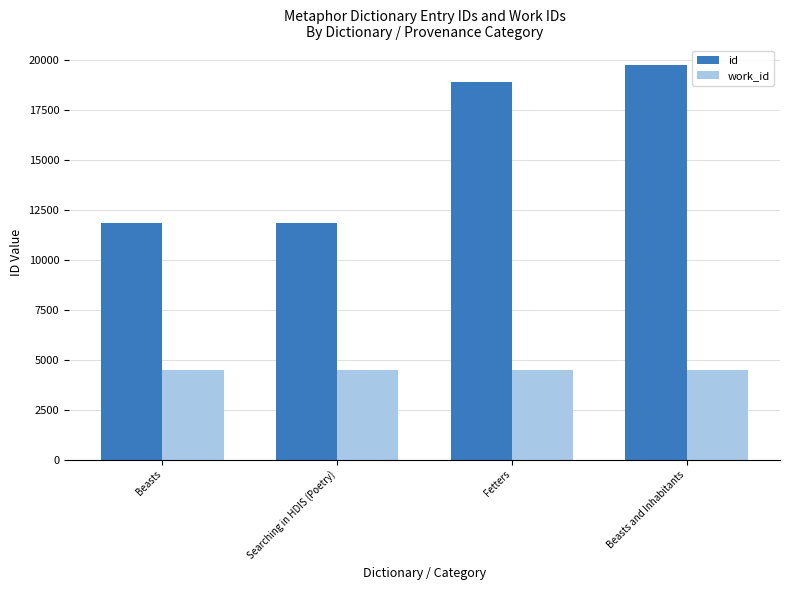

What is the maximum value for work_id?

4498